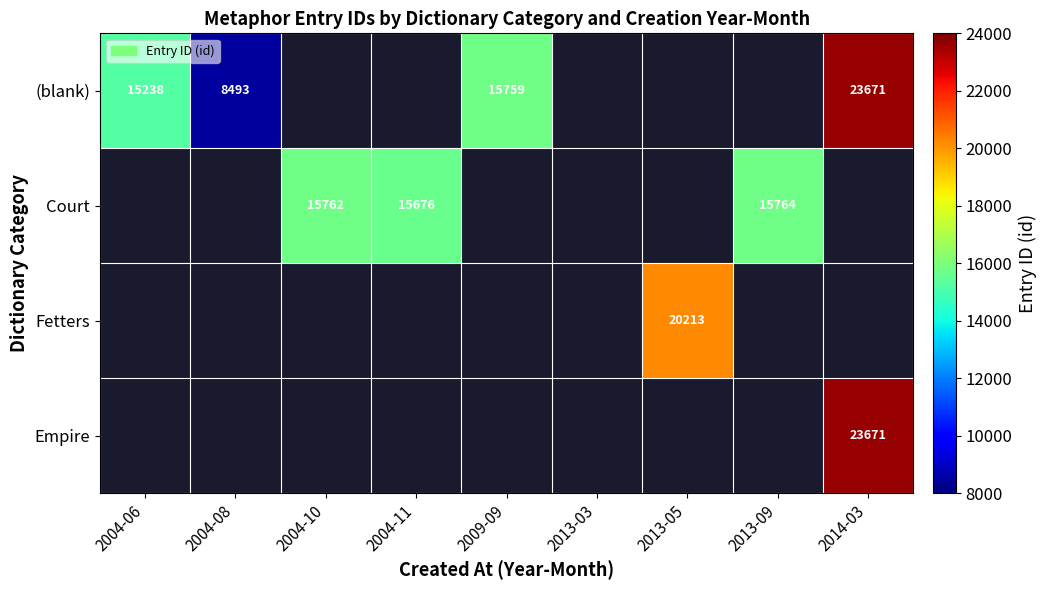

Is it true that Court equals 15676.0 at 2004-11?

True